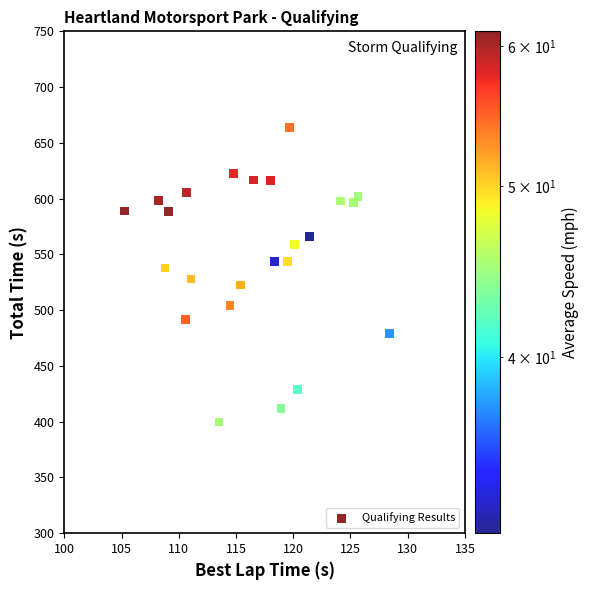

What is the range of Y values (max minus min)?

264.3